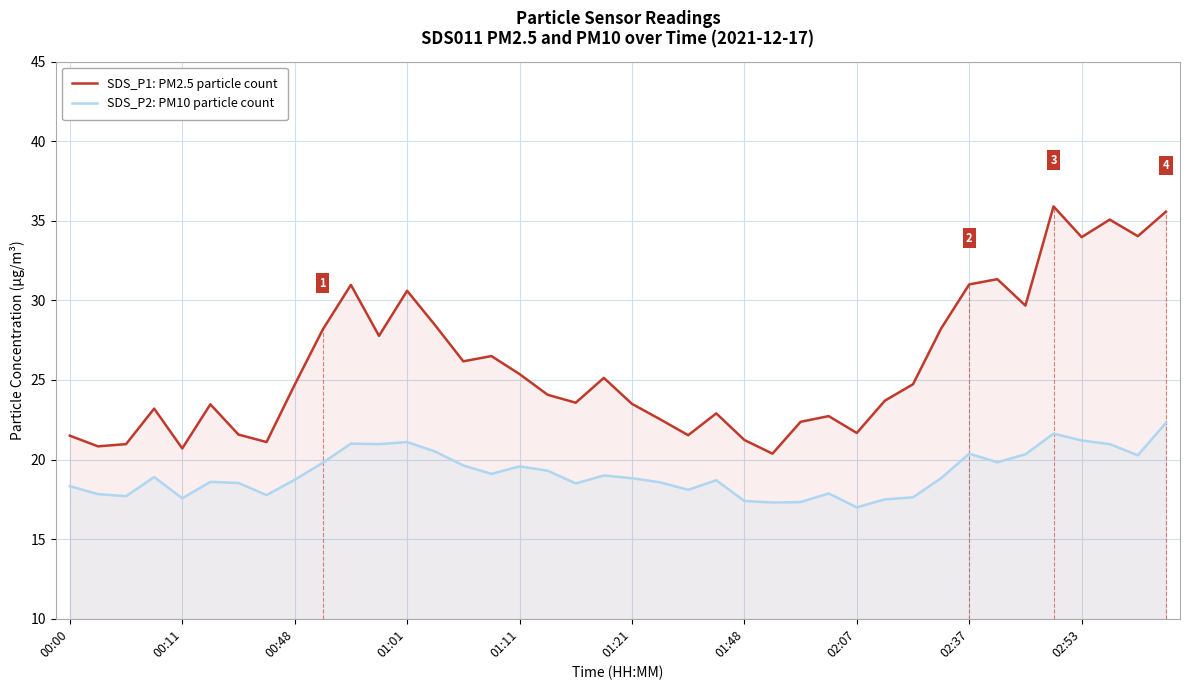

What is the difference between the highest and lowest values at 23?

4.2